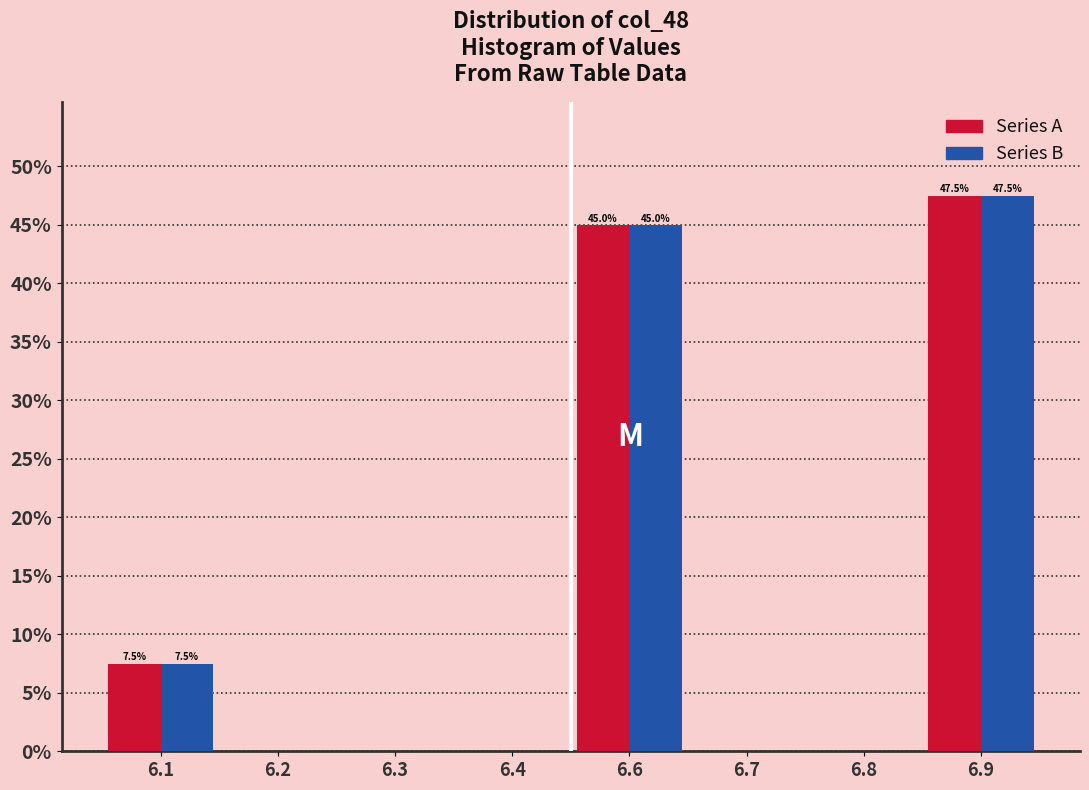

What is the total value across all series at 6.6?

90.0